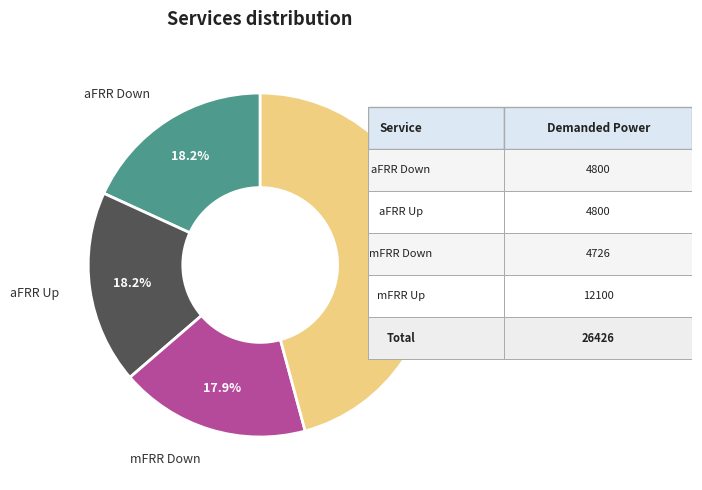

Is there a majority slice in this chart?

No